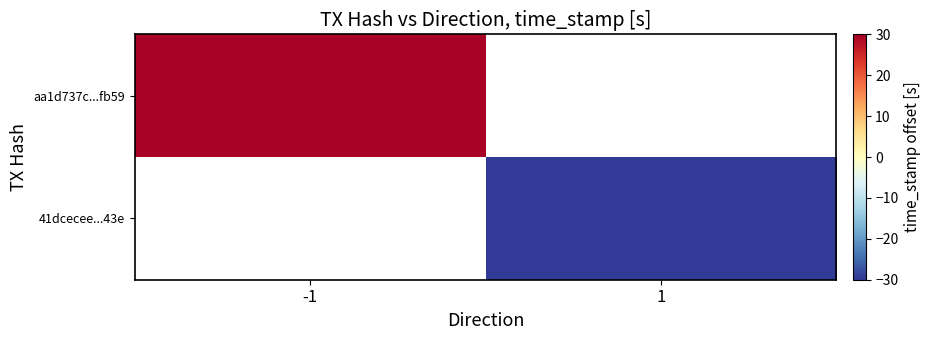

Rank the series by their average value, from highest to lowest.

aa1d737c...fb59, 41dcecee...43e